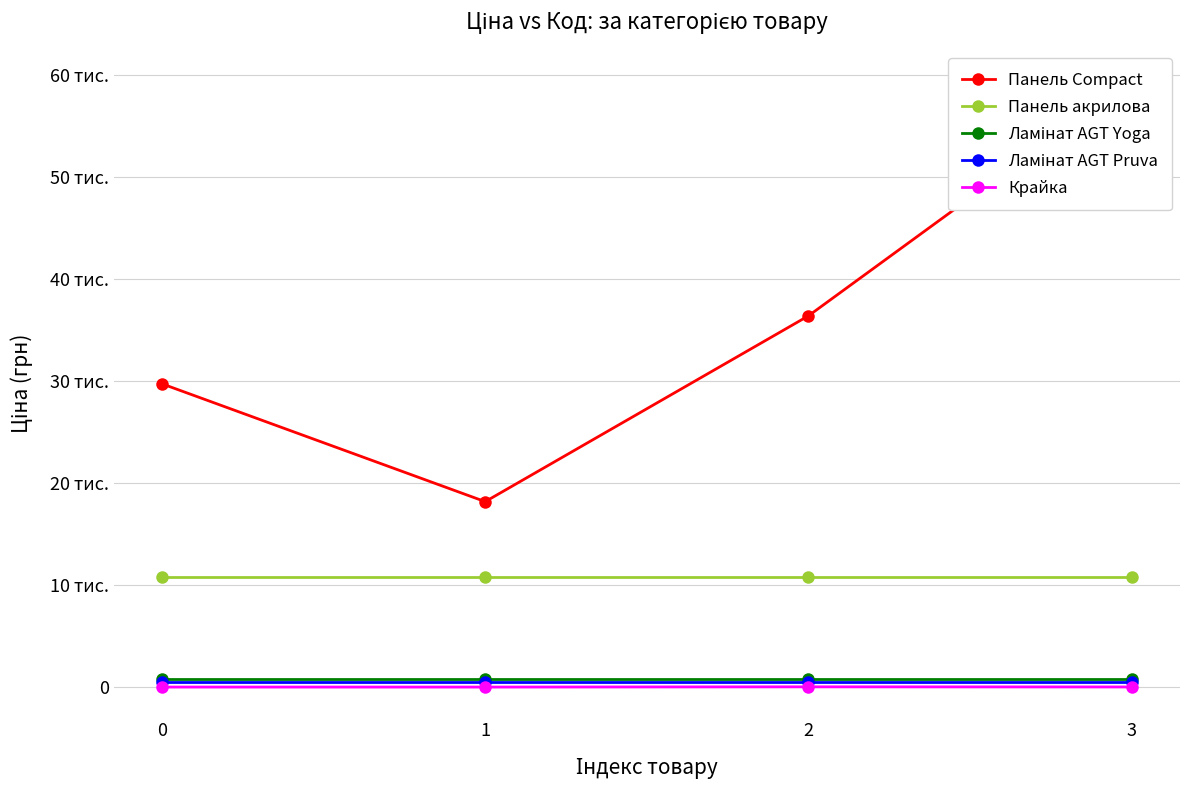

What are all the series names shown in the legend?

Панель Compact, Панель акрилова, Ламінат AGT Yoga, Ламінат AGT Pruva, Крайка